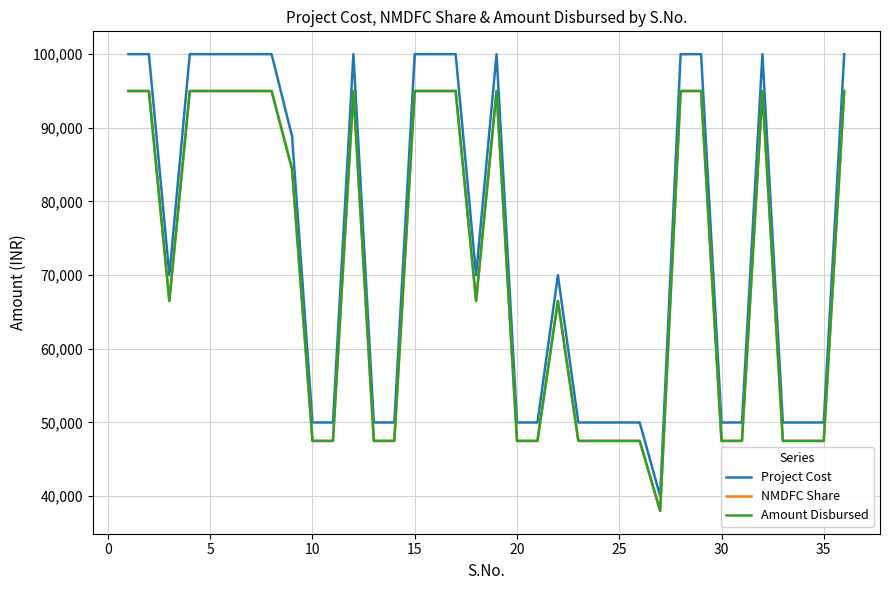

Which series has the largest total across all categories?

Project Cost